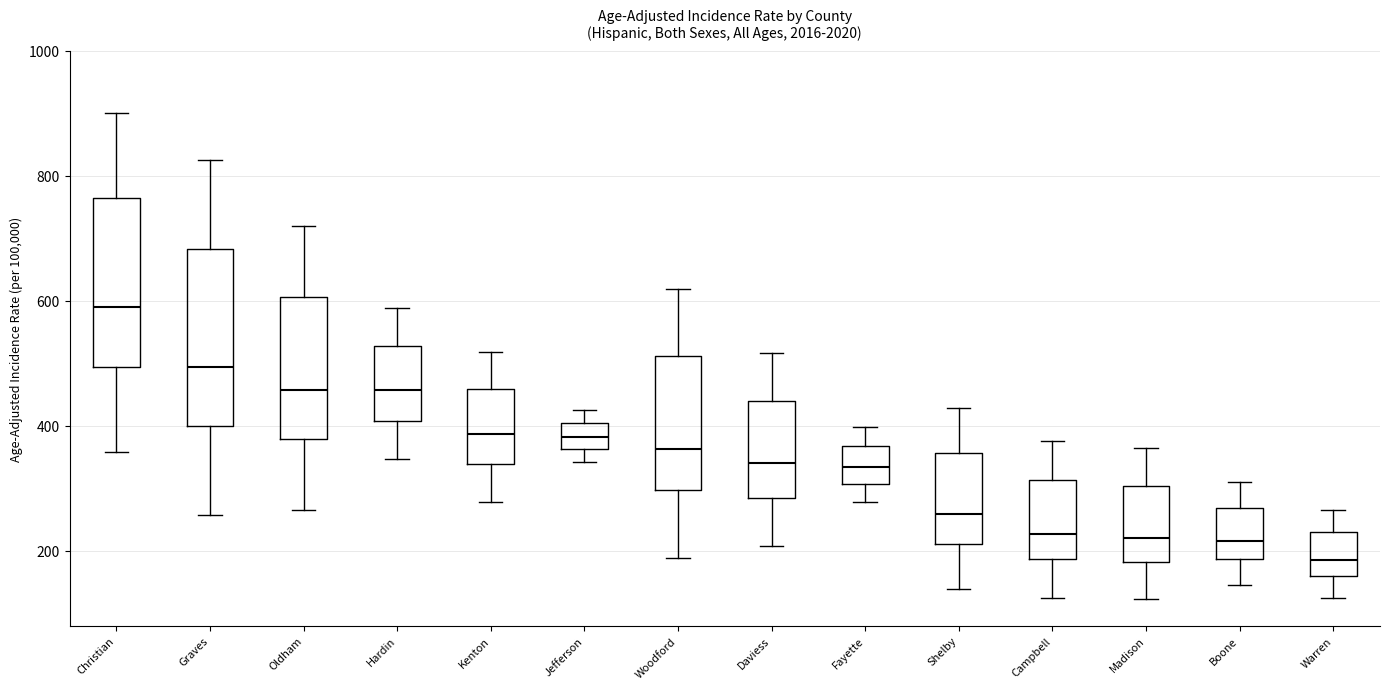

Reading left to right, read every box against the y-axis: the position of its median line, the range the box covers, and the ends of its whiskers. The values are not printed on the chart, so give them approximately, as read against the axis.

Christian: median 600, box 500 to 760, whiskers 360 to 900
Graves: median 500, box 400 to 680, whiskers 260 to 820
Oldham: median 460, box 380 to 600, whiskers 260 to 720
Hardin: median 460, box 400 to 520, whiskers 340 to 580
Kenton: median 380, box 340 to 460, whiskers 280 to 520
Jefferson: median 380, box 360 to 400, whiskers 340 to 420
Woodford: median 360, box 300 to 520, whiskers 180 to 620
Daviess: median 340, box 280 to 440, whiskers 200 to 520
Fayette: median 340, box 300 to 360, whiskers 280 to 400
Shelby: median 260, box 220 to 360, whiskers 140 to 420
Campbell: median 220, box 180 to 320, whiskers 120 to 380
Madison: median 220, box 180 to 300, whiskers 120 to 360
Boone: median 220, box 180 to 260, whiskers 140 to 300
Warren: median 180, box 160 to 240, whiskers 120 to 260